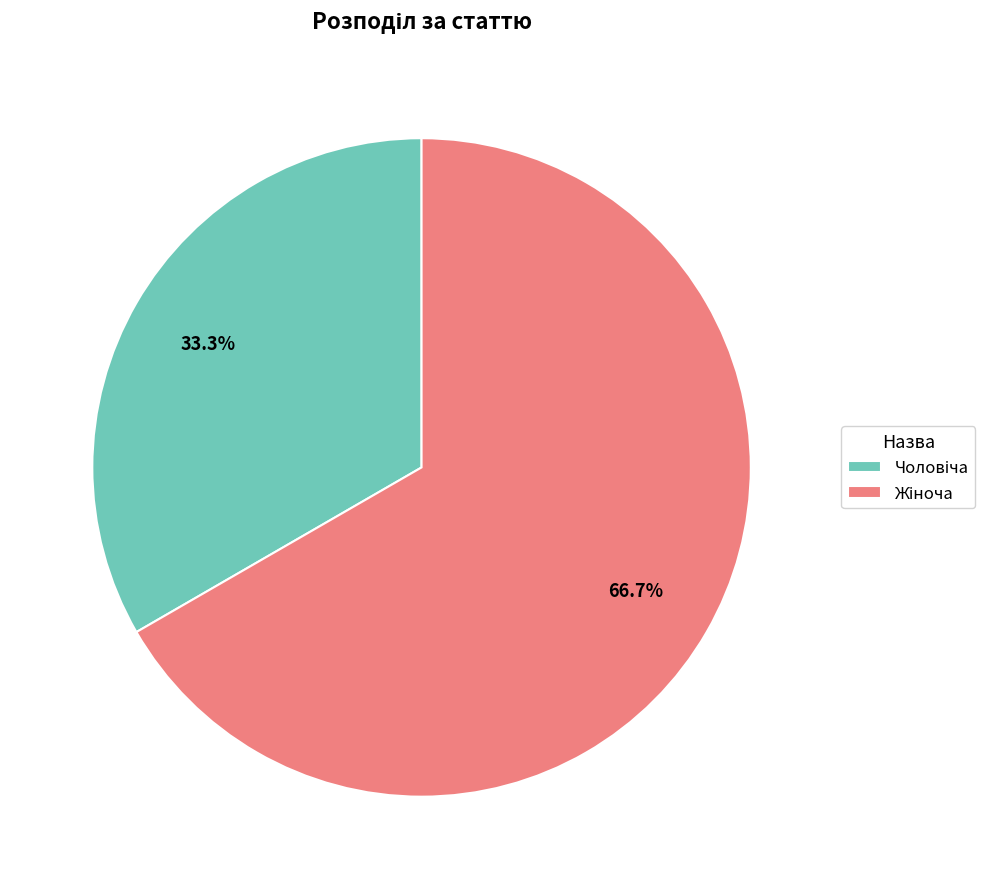

Is there any slice that represents more than half of the pie?

Yes